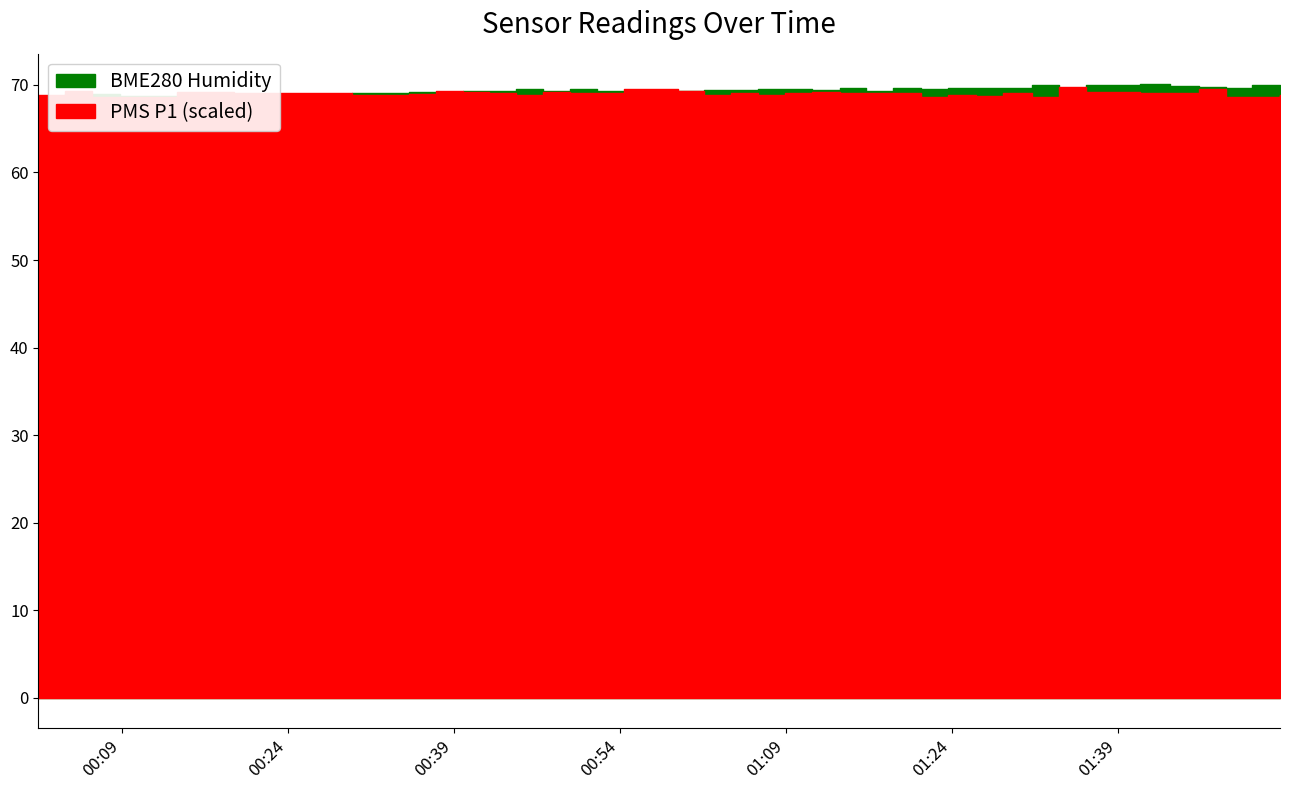

What is the sum of the BME280_humidity values at 2022/11/04 01:23:37 and 2022/11/04 01:13:51?

139.3